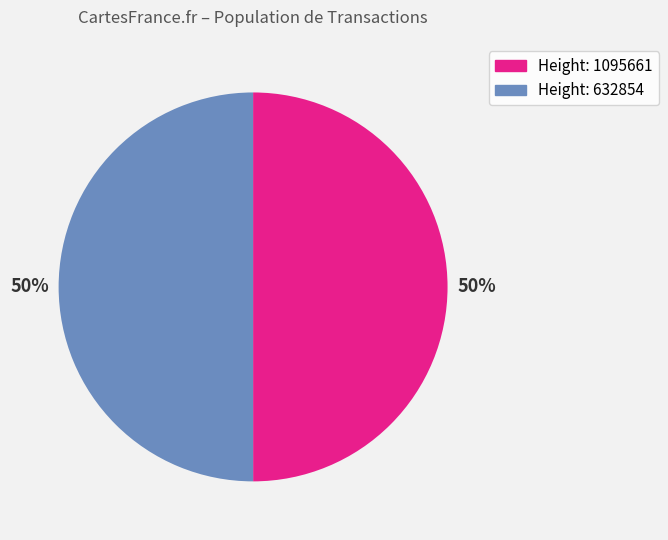

To the nearest percent, what is the average slice percentage?

50%